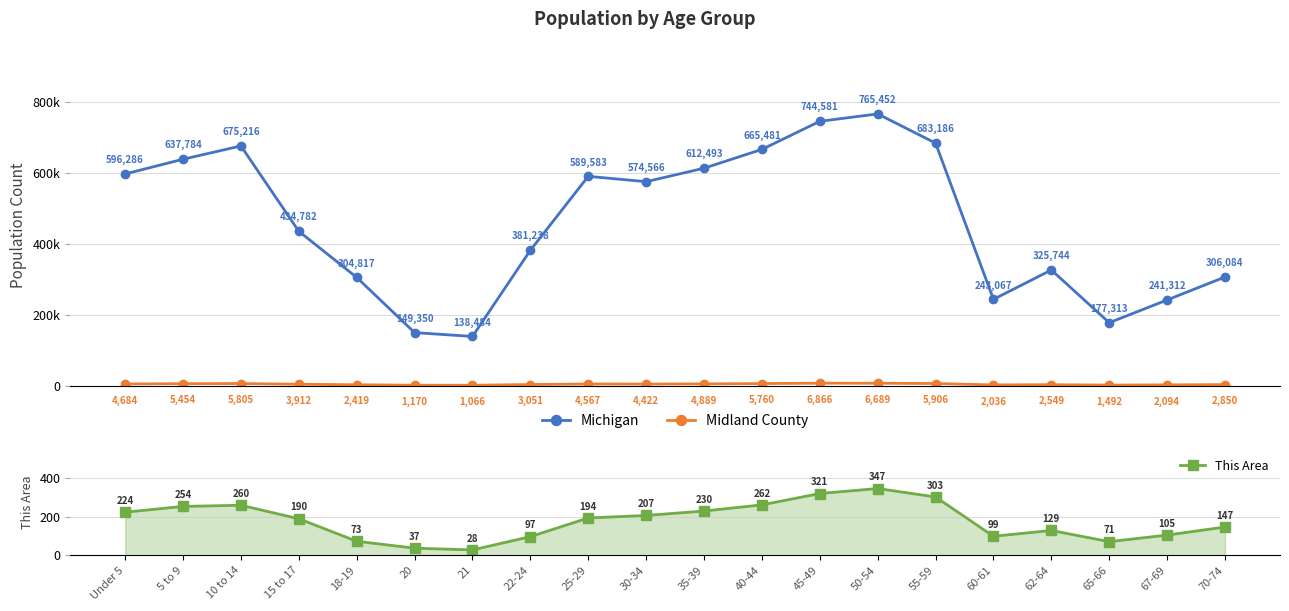

What is the value of the This Area point at the 16th from the left?

99